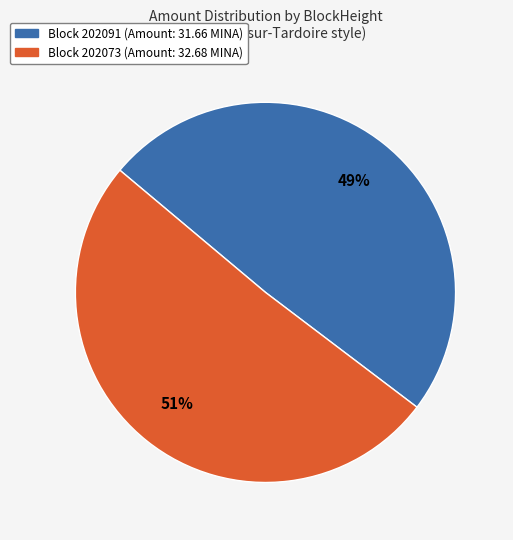

Is there a majority slice in this chart?

Yes